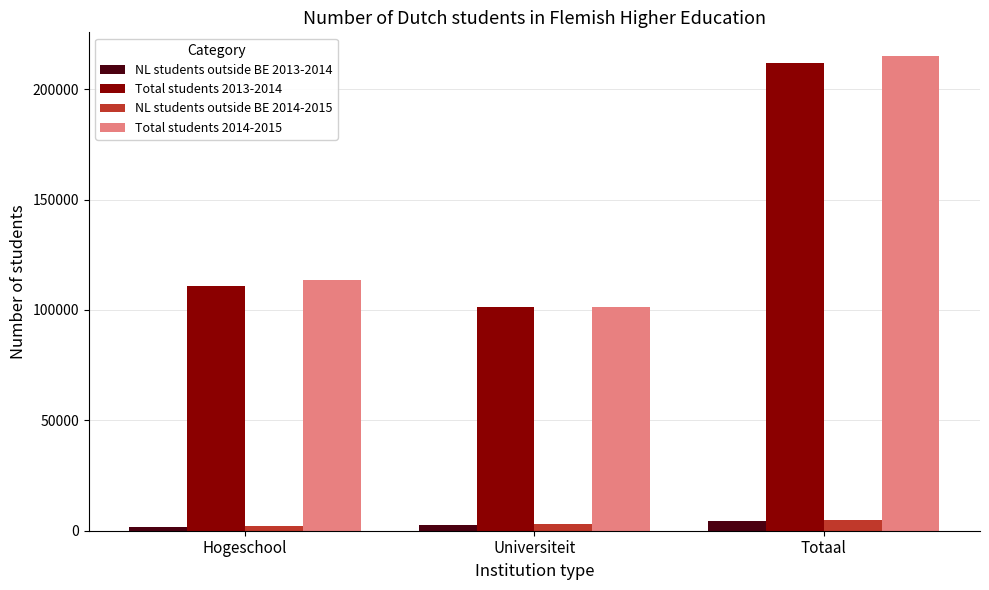

What is the difference between the second highest and minimum values in the NL students outside BE 2014-2015 series?

925